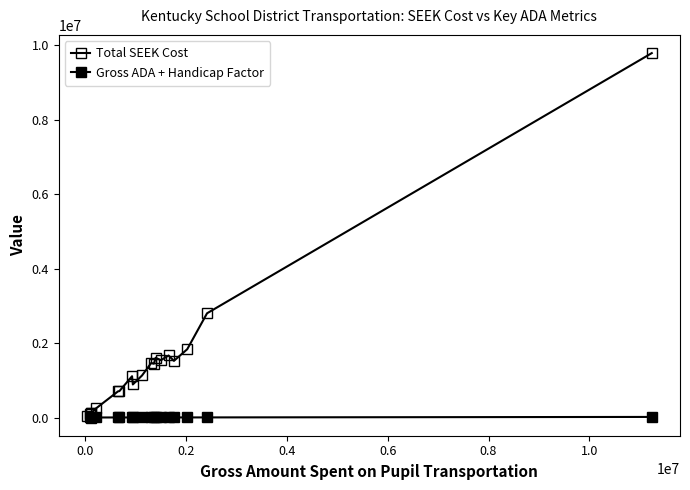

How many data points does each series have?

20